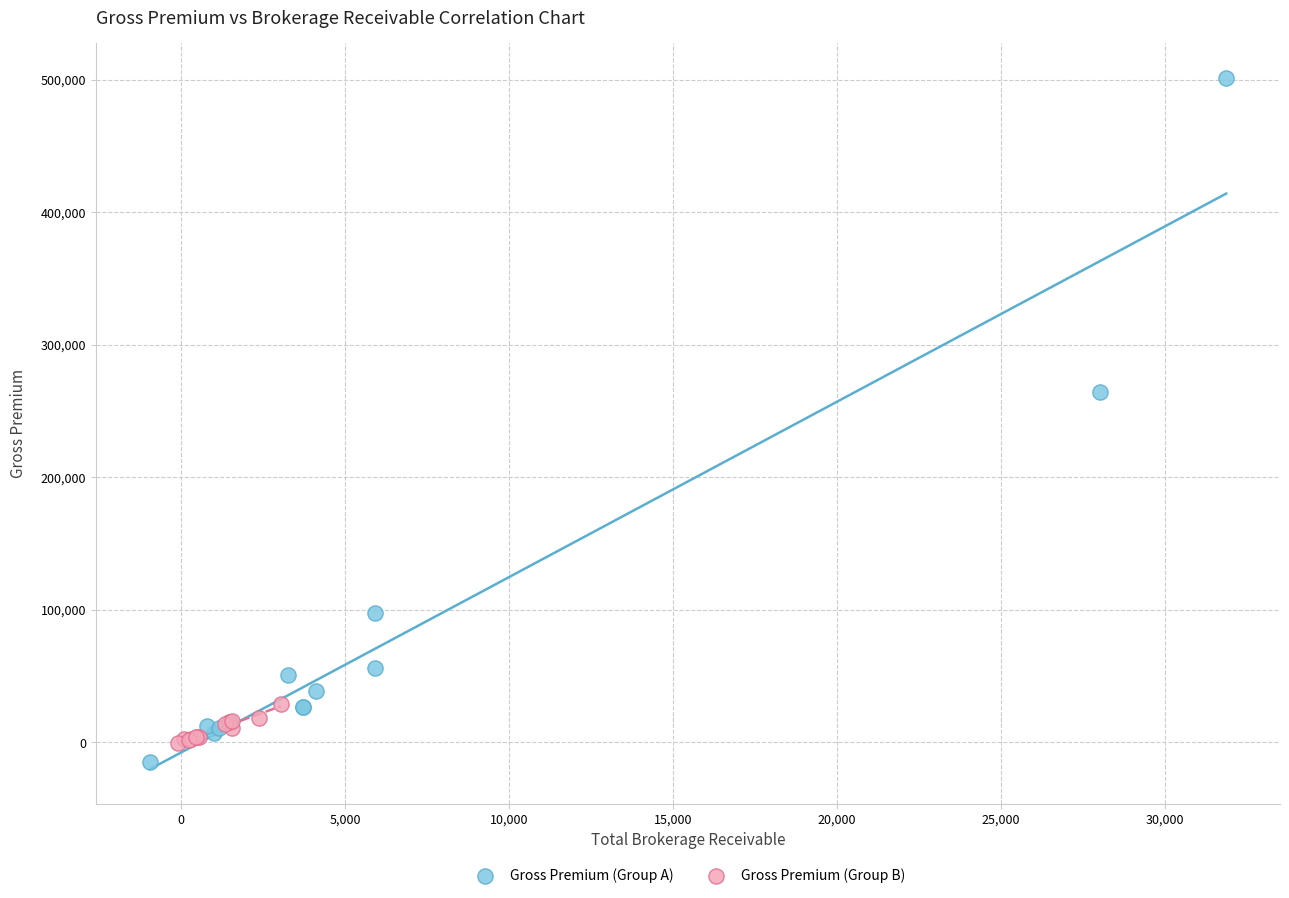

Which series has the largest Y range (max minus min)?

Gross Premium (Group A)